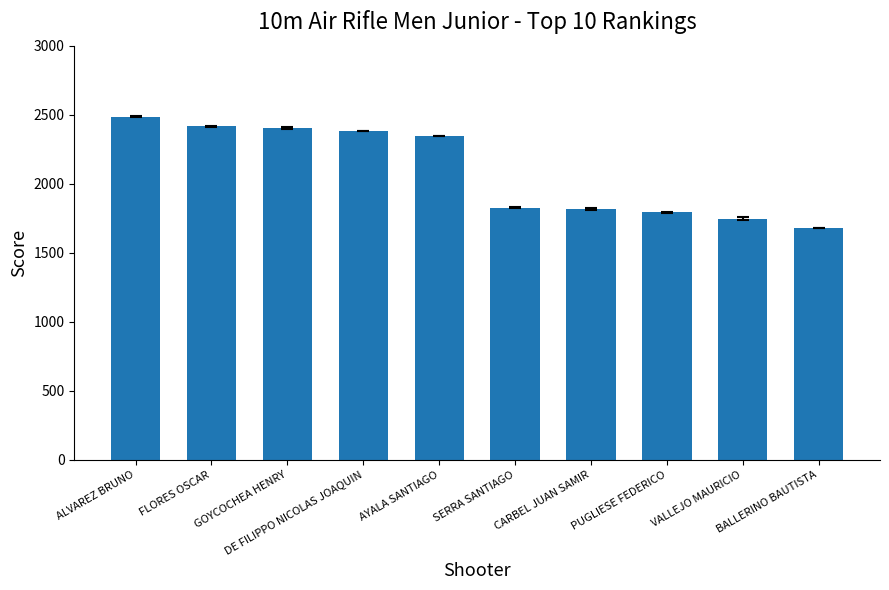

Which label corresponds to the smallest value in the chart?

BALLERINO BAUTISTA